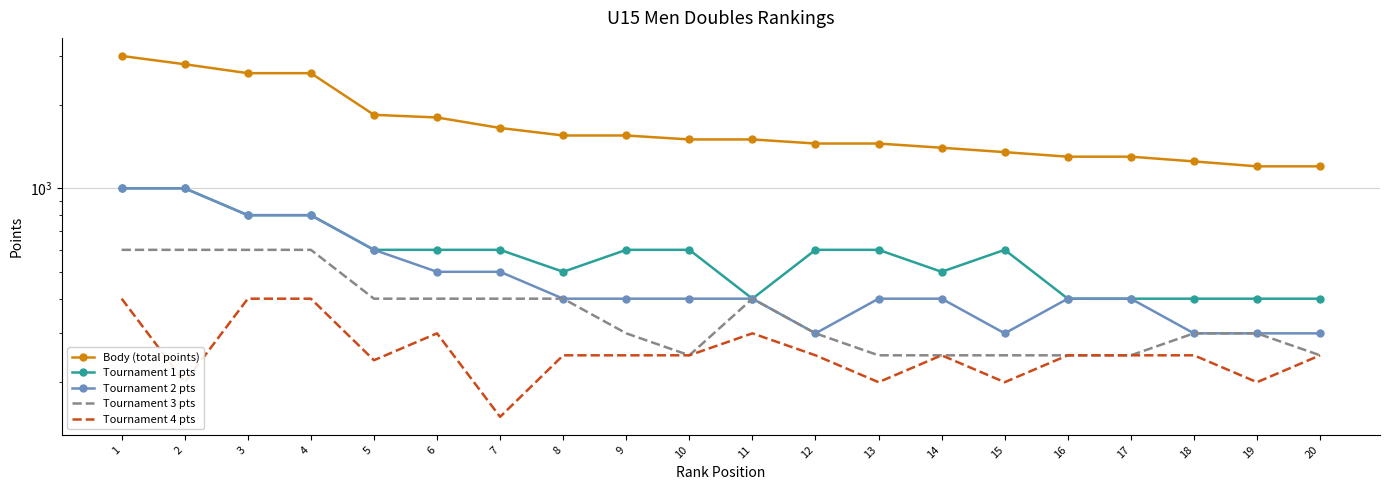

Reading left to right, extract all data points from this chart.

Body (total points): 1=3000	2=2800	3=2600	4=2600	5=1840	6=1800	7=1650	8=1550	9=1550	10=1500	11=1500	12=1450	13=1450	14=1400	15=1350	16=1300	17=1300	18=1250	19=1200	20=1200
Tournament 1 pts: 1=1000	2=1000	3=800	4=800	5=600	6=600	7=600	8=500	9=600	10=600	11=400	12=600	13=600	14=500	15=600	16=400	17=400	18=400	19=400	20=400
Tournament 2 pts: 1=1000	2=1000	3=800	4=800	5=600	6=500	7=500	8=400	9=400	10=400	11=400	12=300	13=400	14=400	15=300	16=400	17=400	18=300	19=300	20=300
Tournament 3 pts: 1=600	2=600	3=600	4=600	5=400	6=400	7=400	8=400	9=300	10=250	11=400	12=300	13=250	14=250	15=250	16=250	17=250	18=300	19=300	20=250
Tournament 4 pts: 1=400	2=200	3=400	4=400	5=240	6=300	7=150	8=250	9=250	10=250	11=300	12=250	13=200	14=250	15=200	16=250	17=250	18=250	19=200	20=250